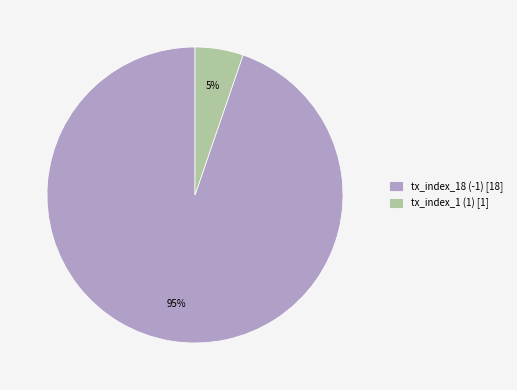

What is the smallest slice in the pie chart?

tx_index_1 (1)